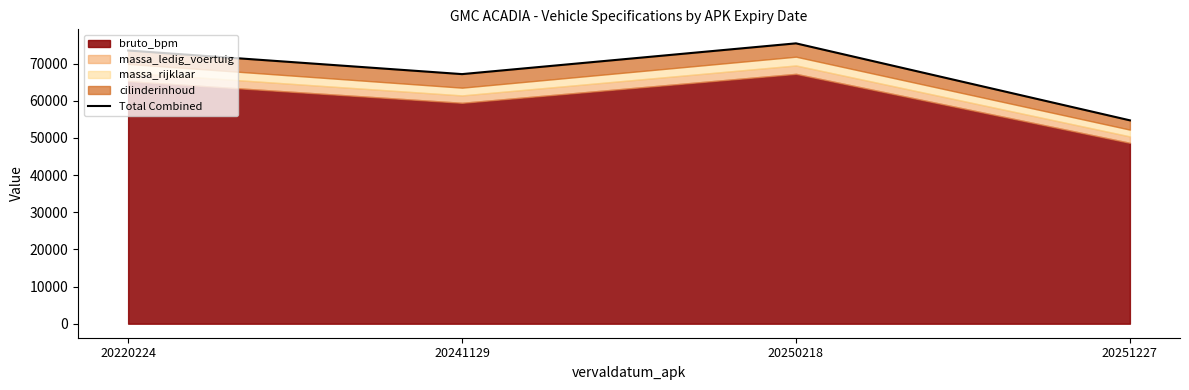

At which label does the data first exceed 73539?

20250218